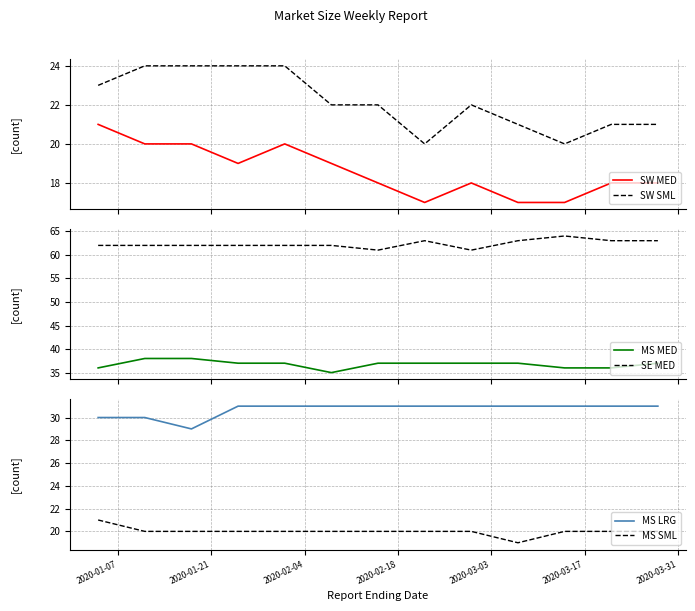

True or false: SW MED and SW SML intersect in this chart.

False